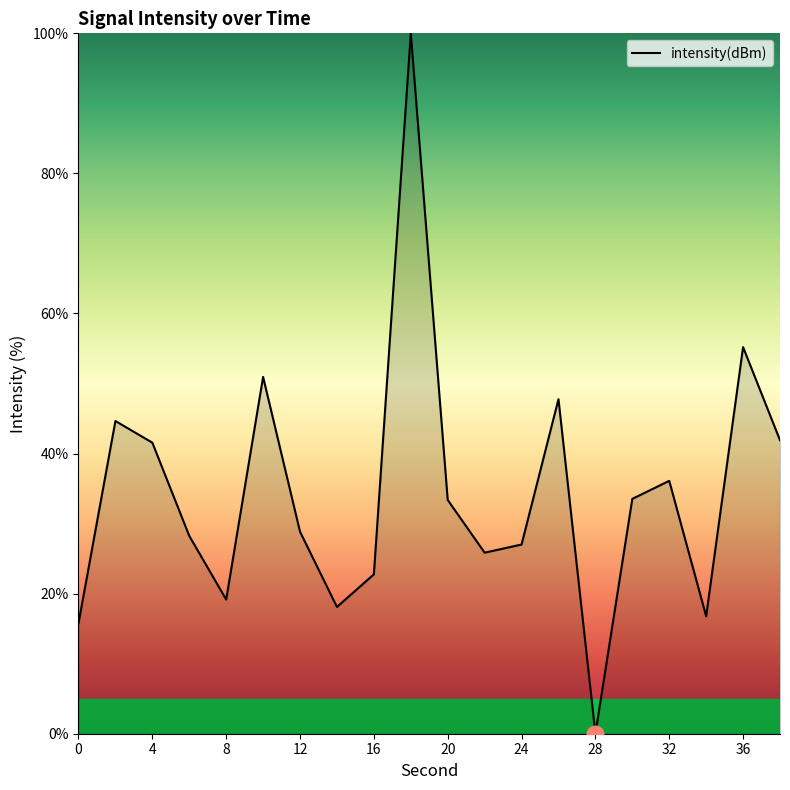

What is the maximum value shown in the chart?

100.0